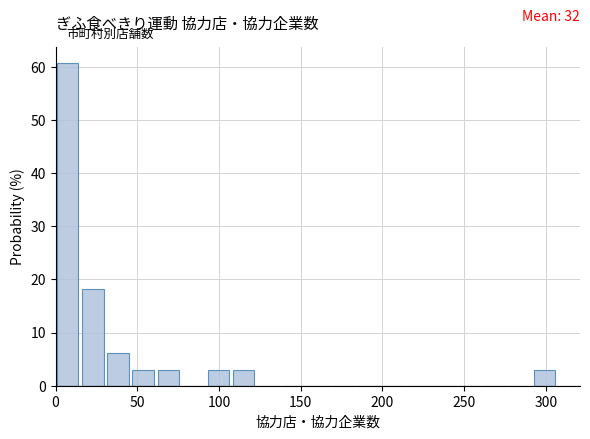

Read against the x-axis, roughly where is the centre of the tallest bar?

10